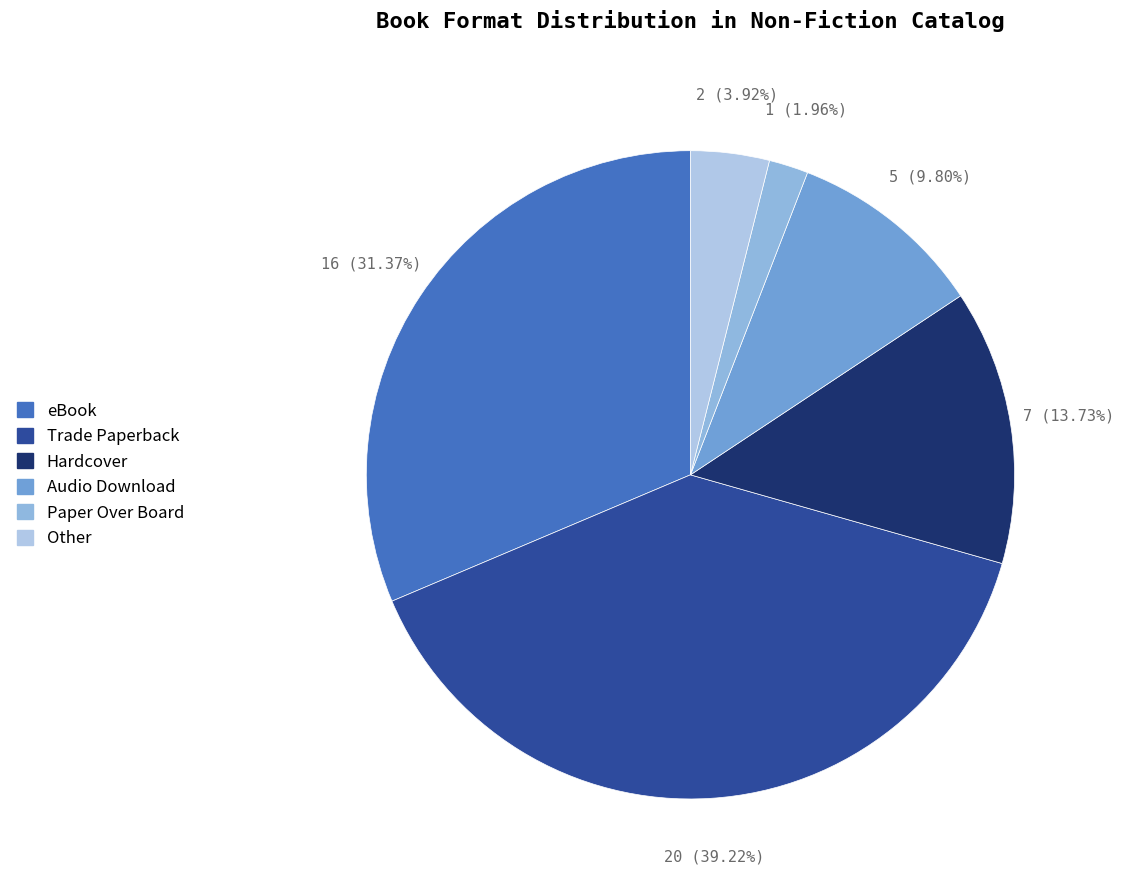

Is there a majority slice in this chart?

No